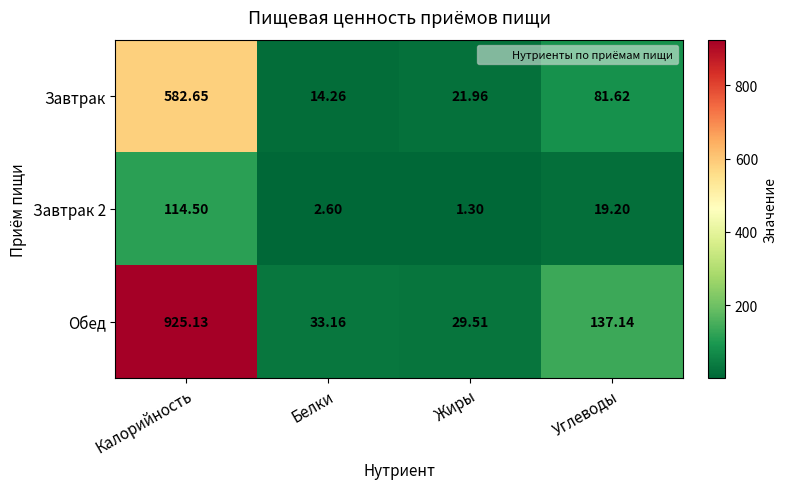

What is the smallest value displayed?

1.3